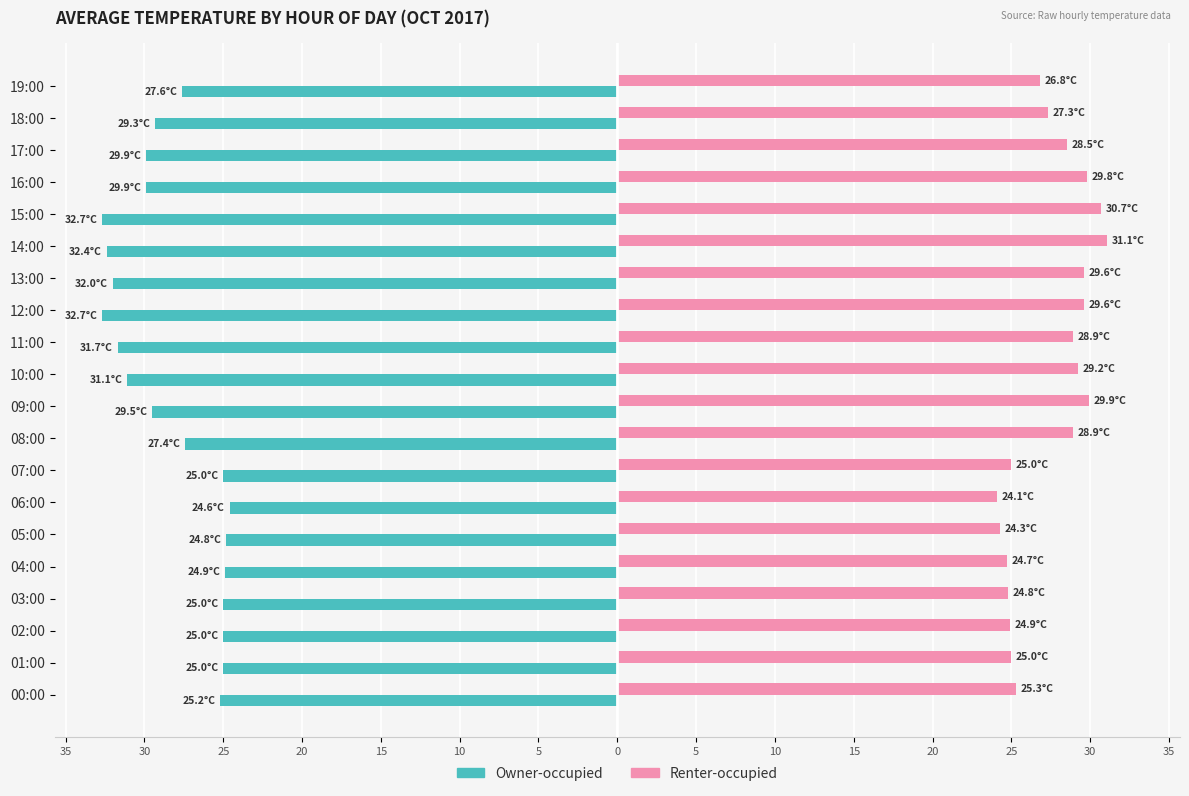

What are all the series names shown in the legend?

Owner-occupied, Renter-occupied